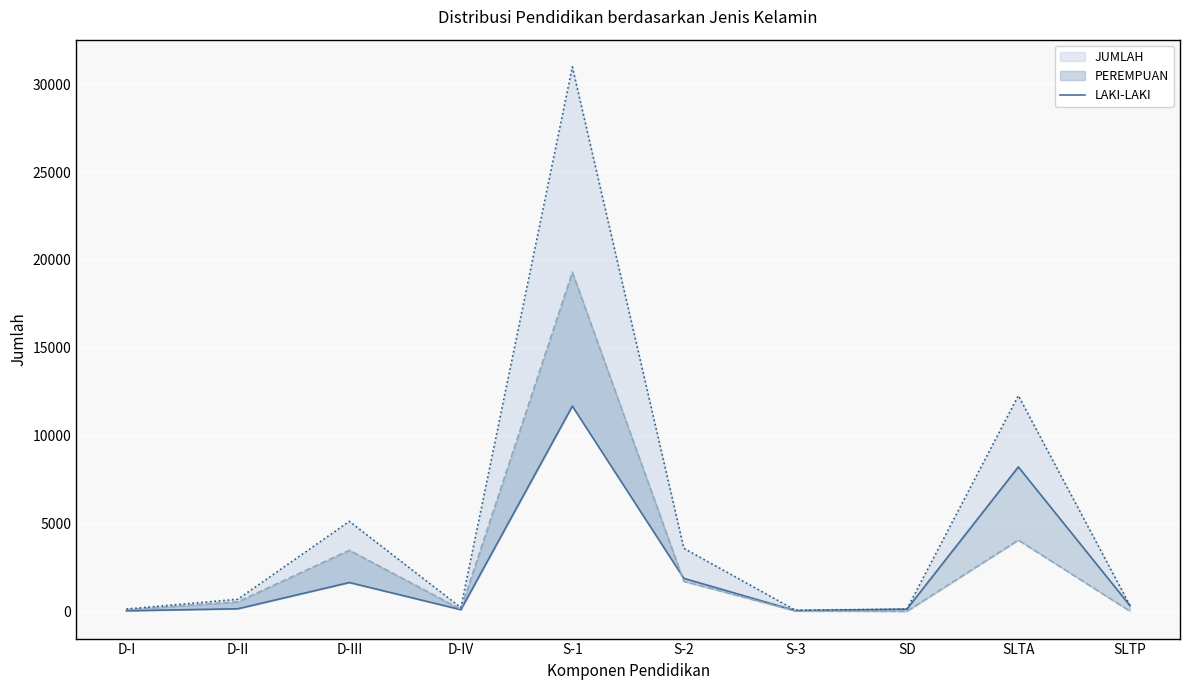

The value at S-1 is 11682. True or false?

True